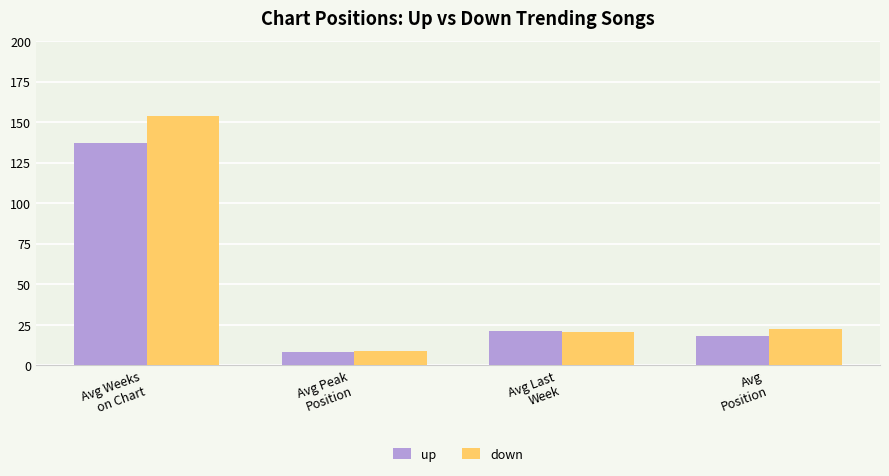

How many values in the down series are below 22?

2